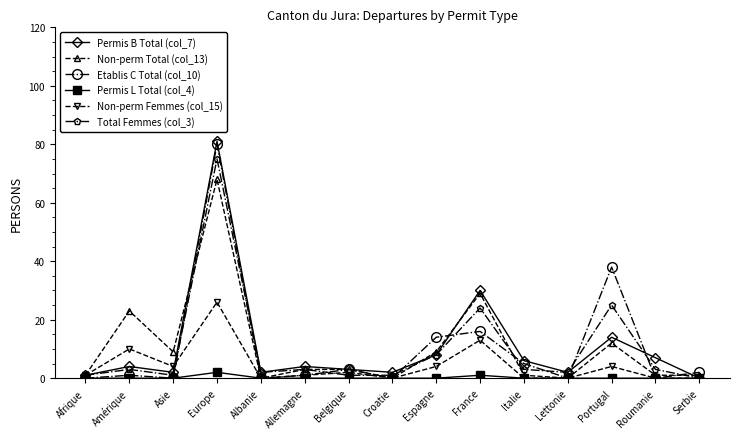

Is the value of Non-perm Total (col_13) at Serbie greater than the value of Permis B Total (col_7) at Italie?

No